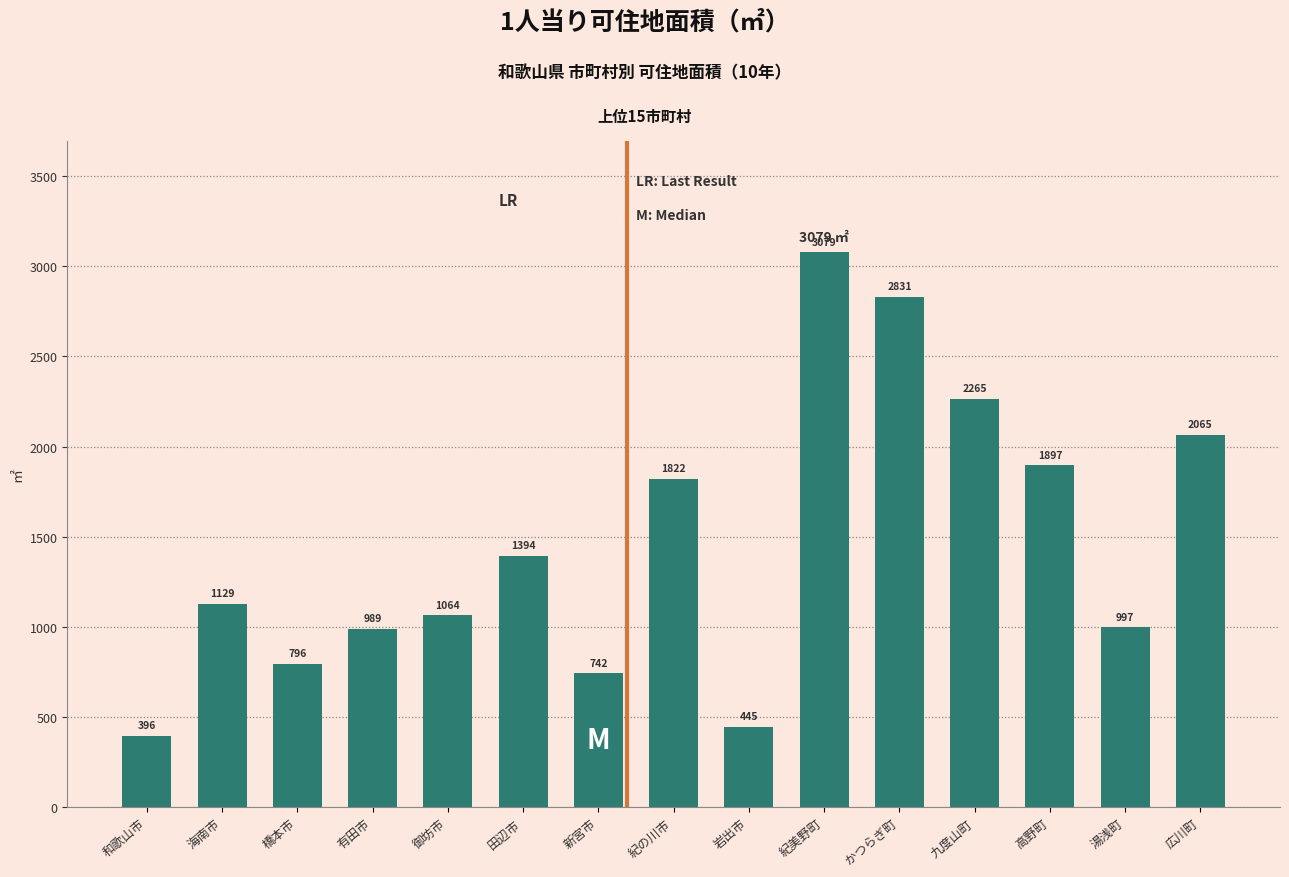

What is the change in value from 海南市 to 九度山町?

+1135.8